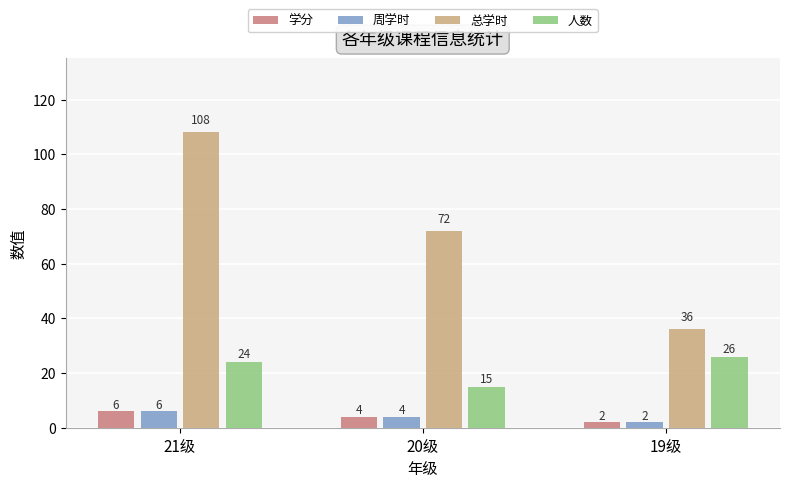

Between 21级 and 20级, which series saw the biggest shift?

总学时